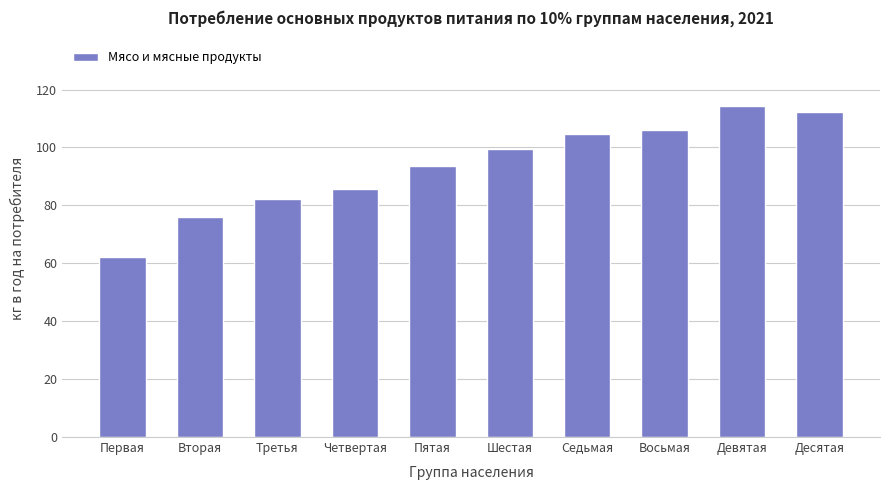

What is the sum of the values at Шестая and Девятая?

213.7